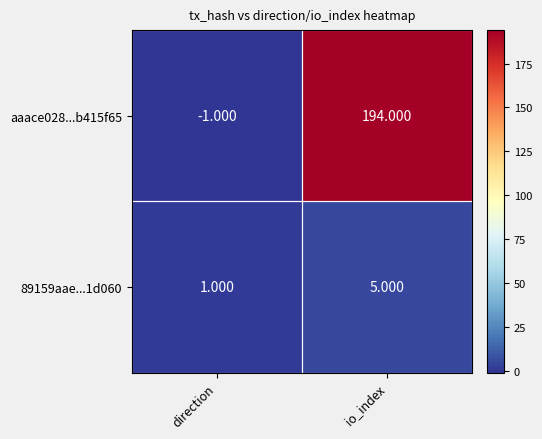

List the series in order of their peak value, highest first.

aaace028...b415f65, 89159aae...1d060